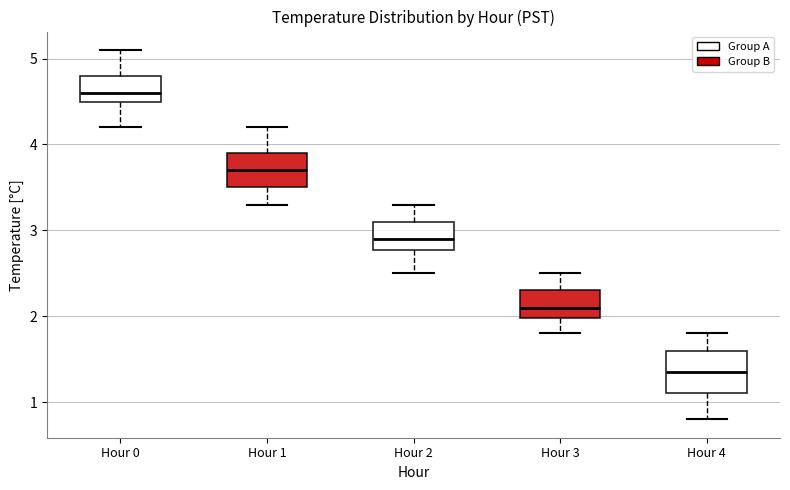

Reading left to right, transcribe this box plot: for each box, give where its median line is, the range the box spans, and where its two whiskers end, as read against the y-axis. The values are not printed on the chart, so give them approximately, as read against the axis.

Hour 0: median 4.6, box 4.5 to 4.8, whiskers 4.2 to 5.1
Hour 1: median 3.7, box 3.5 to 3.9, whiskers 3.3 to 4.2
Hour 2: median 2.9, box 2.8 to 3.1, whiskers 2.5 to 3.3
Hour 3: median 2.1, box 2.0 to 2.3, whiskers 1.8 to 2.5
Hour 4: median 1.4, box 1.1 to 1.6, whiskers 0.8 to 1.8